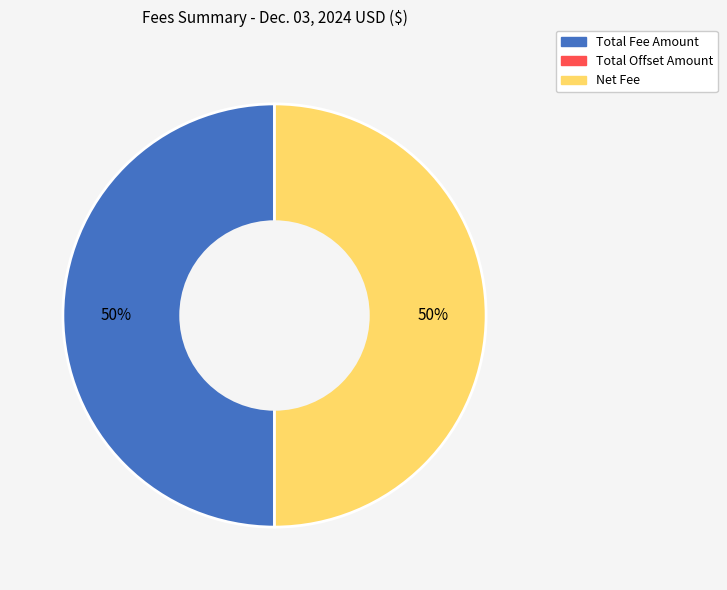

Count the number of slices in the pie.

2